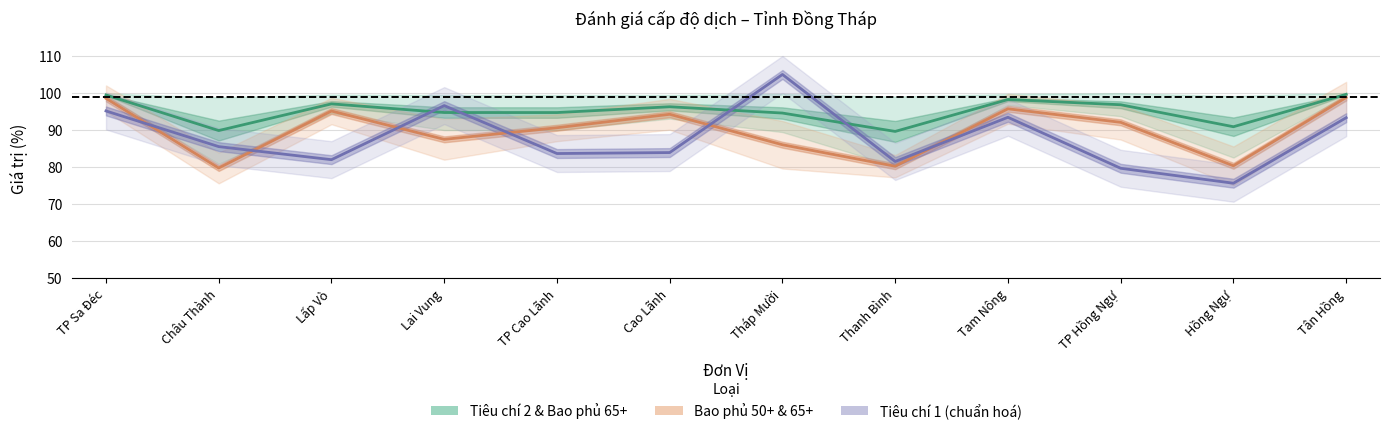

At Thanh Bình, list the series in order from smallest to largest.

Bao phủ 50+ & 65+, Tiêu chí 1 (chuẩn hoá), Tiêu chí 2 & Bao phủ 65+